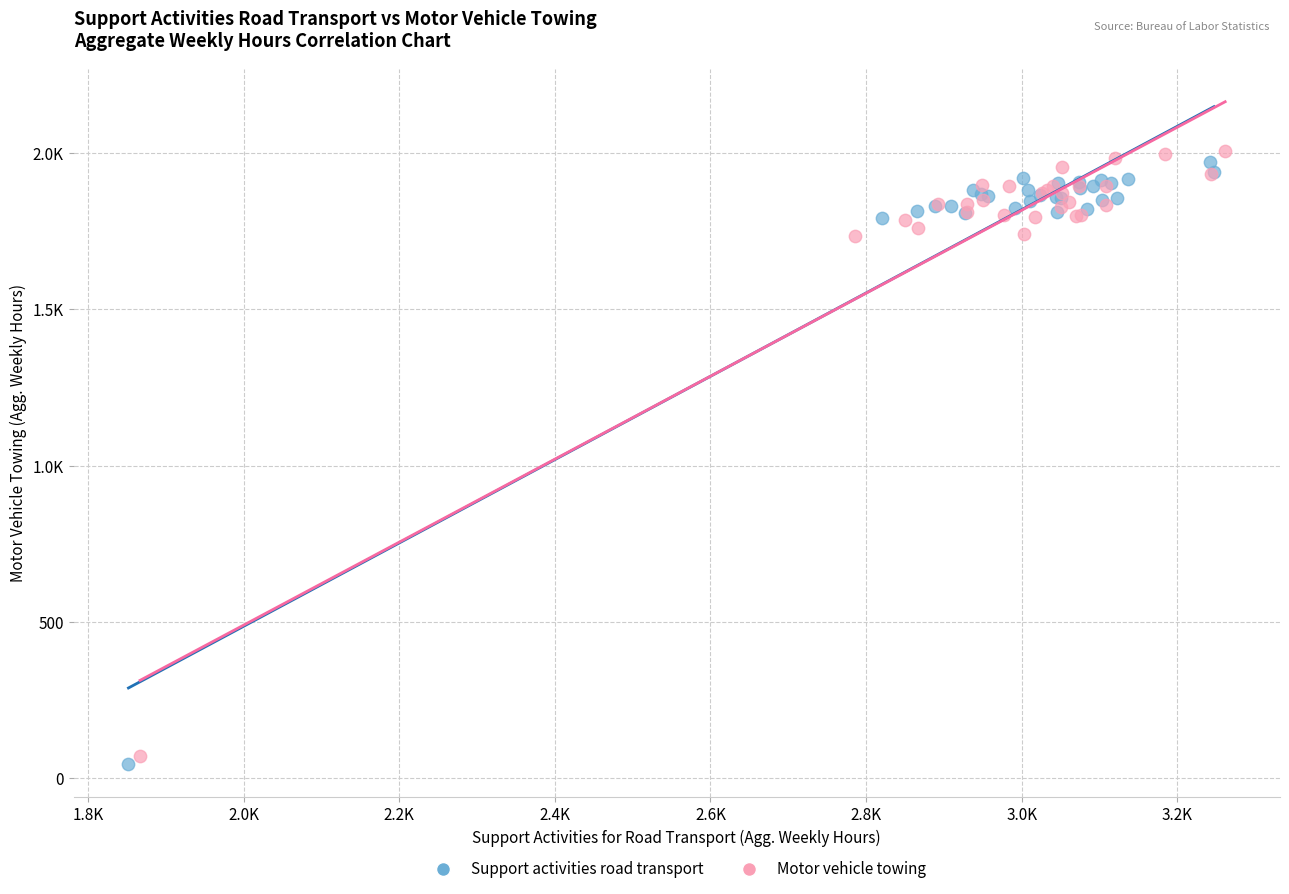

What are all the series names shown in the legend?

Support activities road transport, Motor vehicle towing